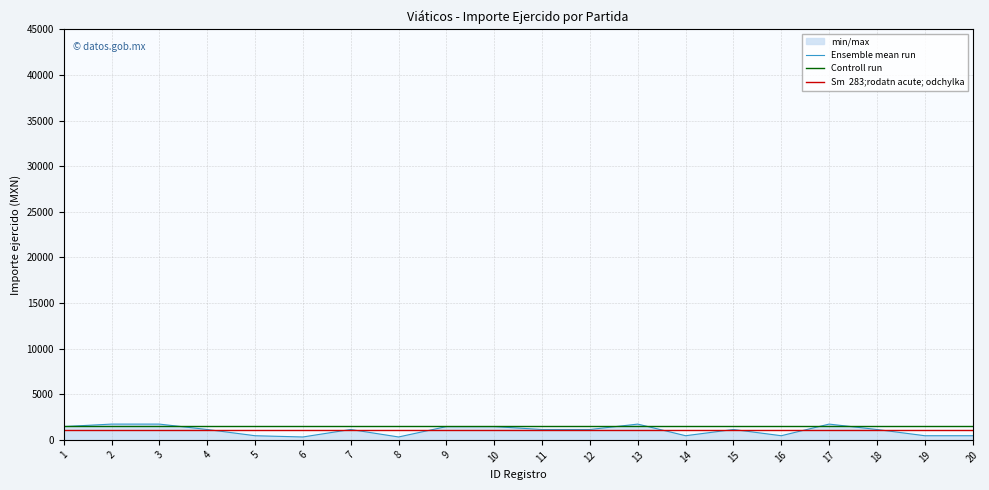

The value of Controll run at 11 is 780.7. True or false?

False